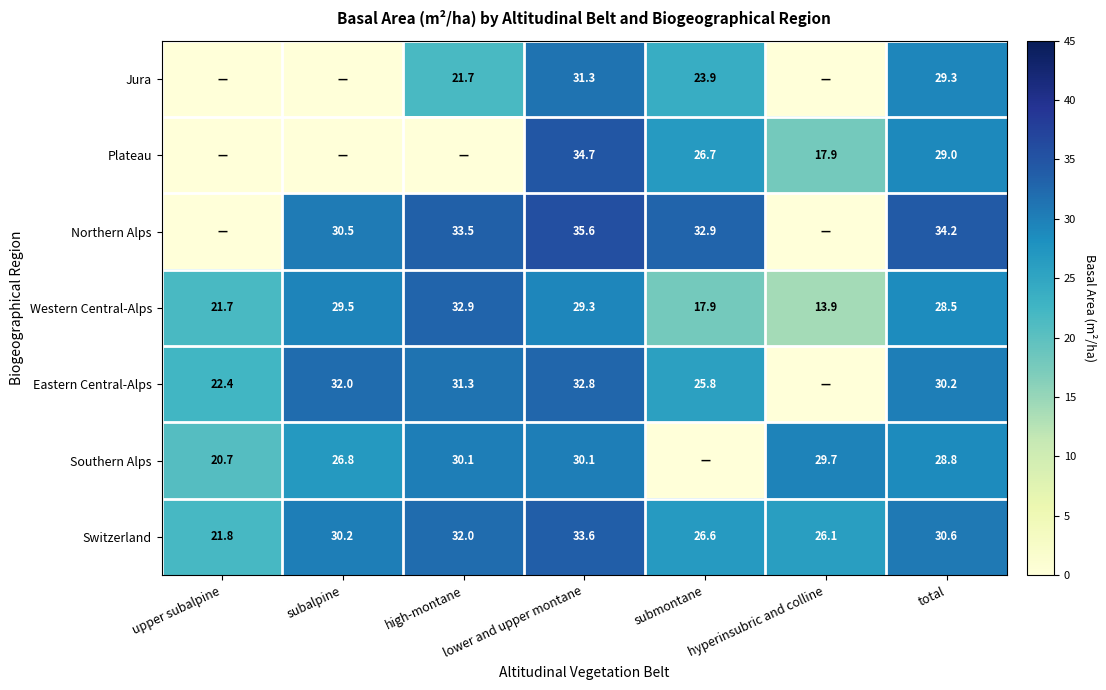

True or false: Southern Alps has a value of 48.3 at hyperinsubric and colline.

False